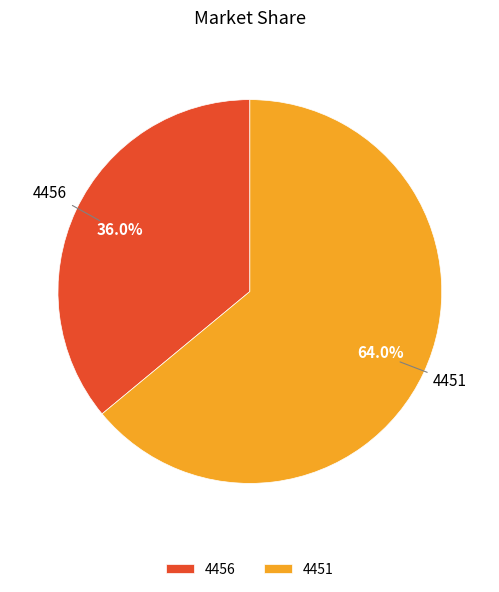

The 4451 slice represents 64% of the pie. True or false?

True